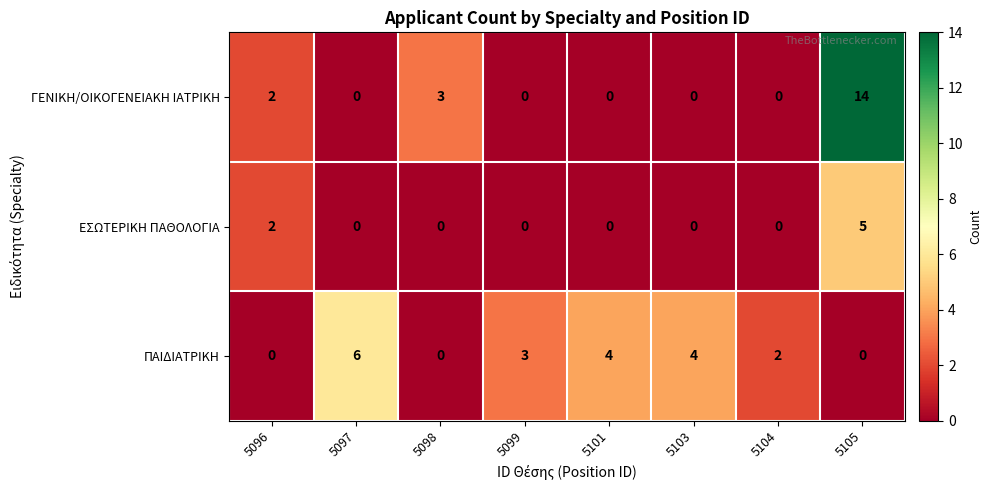

What is the spread (max minus min) of values at 5105?

14